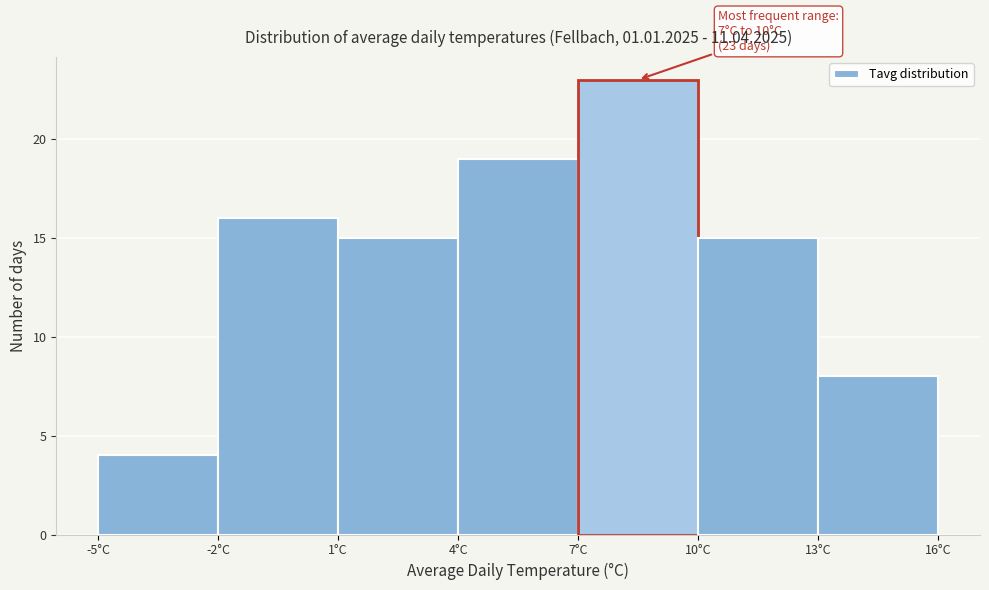

Over which range of the x-axis is the bar tallest?

7 to 10